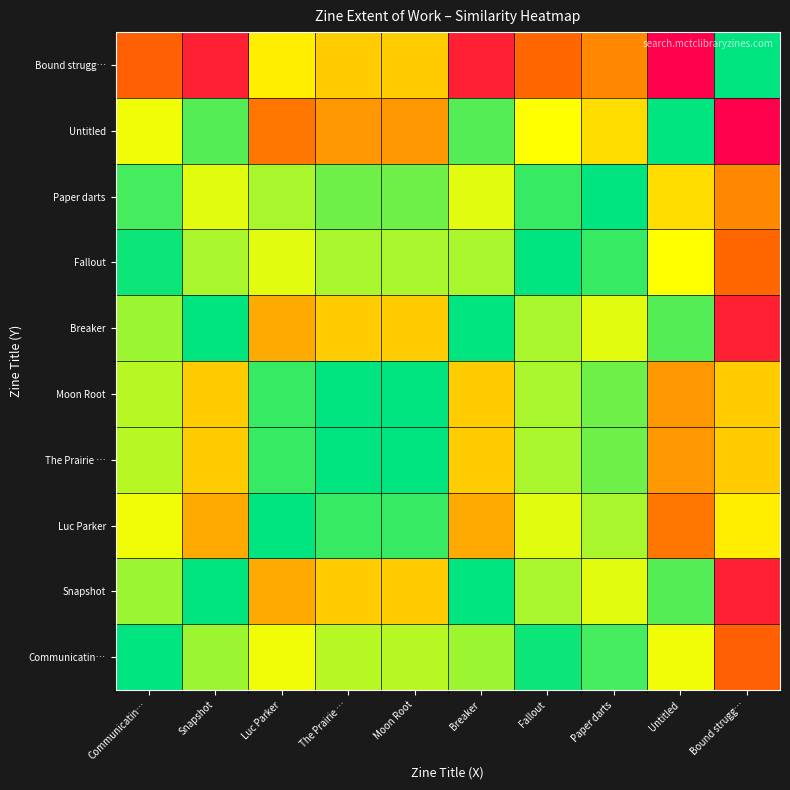

Reading left to right, what are all the values shown in this chart?

Communicatin…: Communicatin…=54	Snapshot=43	Luc Parker=37	The Prairie …=41	Moon Root=41	Breaker=43	Fallout=53	Paper darts=49	Untitled=37	Bound strugg…=17
Snapshot: Communicatin…=43	Snapshot=54	Luc Parker=26	The Prairie …=30	Moon Root=30	Breaker=54	Fallout=42	Paper darts=38	Untitled=48	Bound strugg…=6
Luc Parker: Communicatin…=37	Snapshot=26	Luc Parker=54	The Prairie …=50	Moon Root=50	Breaker=26	Fallout=38	Paper darts=42	Untitled=20	Bound strugg…=34
The Prairie …: Communicatin…=41	Snapshot=30	Luc Parker=50	The Prairie …=54	Moon Root=54	Breaker=30	Fallout=42	Paper darts=46	Untitled=24	Bound strugg…=30
Moon Root: Communicatin…=41	Snapshot=30	Luc Parker=50	The Prairie …=54	Moon Root=54	Breaker=30	Fallout=42	Paper darts=46	Untitled=24	Bound strugg…=30
Breaker: Communicatin…=43	Snapshot=54	Luc Parker=26	The Prairie …=30	Moon Root=30	Breaker=54	Fallout=42	Paper darts=38	Untitled=48	Bound strugg…=6
Fallout: Communicatin…=53	Snapshot=42	Luc Parker=38	The Prairie …=42	Moon Root=42	Breaker=42	Fallout=54	Paper darts=50	Untitled=36	Bound strugg…=18
Paper darts: Communicatin…=49	Snapshot=38	Luc Parker=42	The Prairie …=46	Moon Root=46	Breaker=38	Fallout=50	Paper darts=54	Untitled=32	Bound strugg…=22
Untitled: Communicatin…=37	Snapshot=48	Luc Parker=20	The Prairie …=24	Moon Root=24	Breaker=48	Fallout=36	Paper darts=32	Untitled=54	Bound strugg…=0
Bound strugg…: Communicatin…=17	Snapshot=6	Luc Parker=34	The Prairie …=30	Moon Root=30	Breaker=6	Fallout=18	Paper darts=22	Untitled=0	Bound strugg…=54